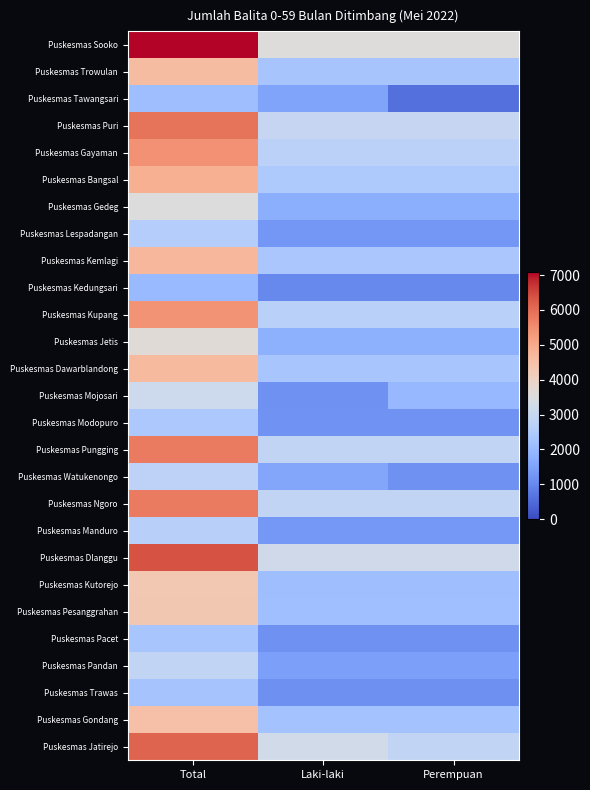

How many series are shown in this chart?

27